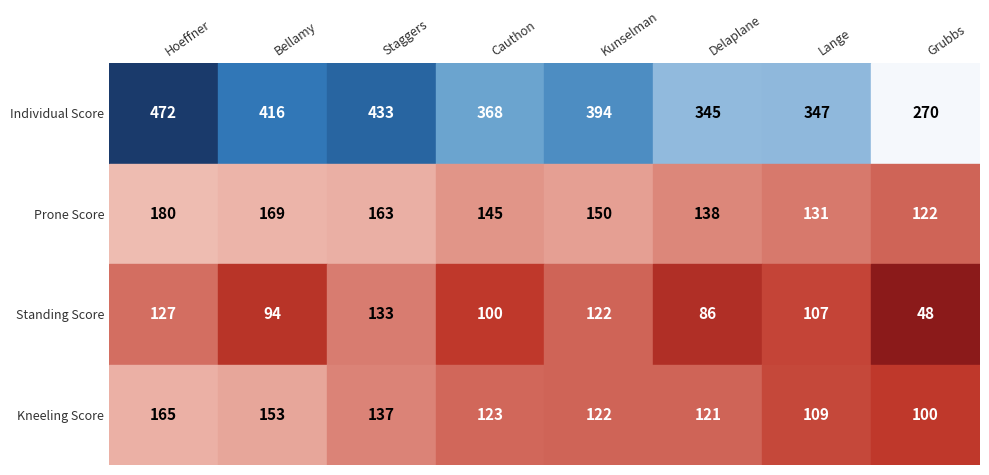

Reading right to left, transcribe all the data shown in this chart.

Hoeffner: 165	127	180	472
Bellamy: 153	94	169	416
Staggers: 137	133	163	433
Cauthon: 123	100	145	368
Kunselman: 122	122	150	394
Delaplane: 121	86	138	345
Lange: 109	107	131	347
Grubbs: 100	48	122	270